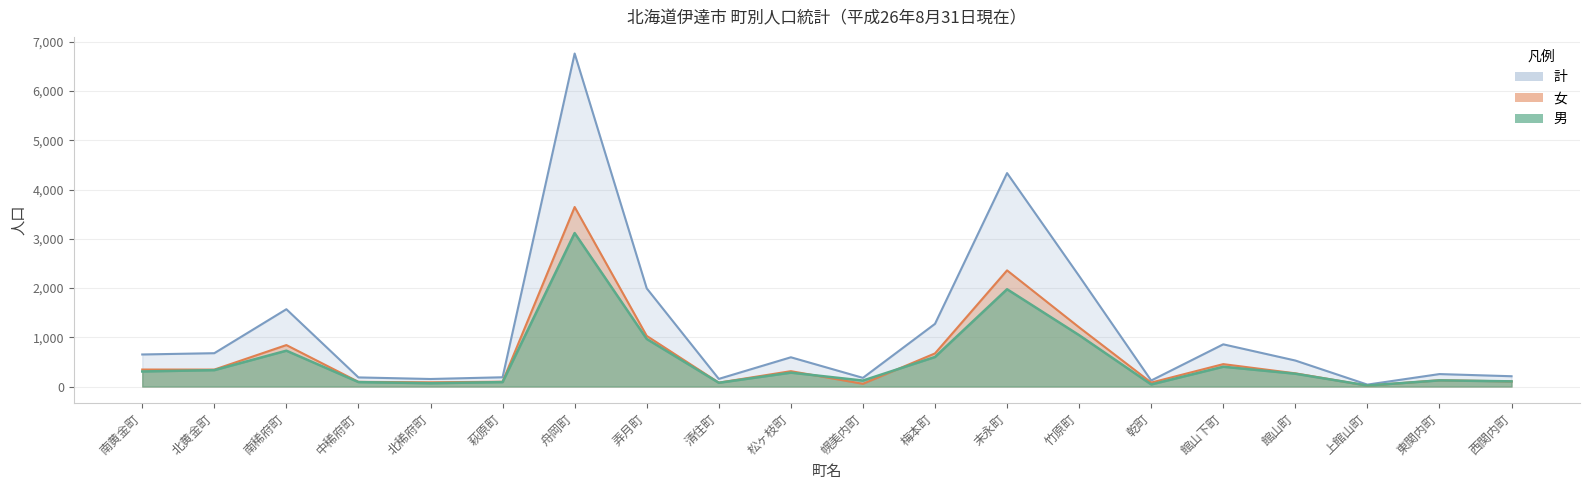

Reading left to right, extract all data points from this chart.

女: 345	344	842	95	86	98	3646	1028	79	312	55	673	2359	1202	80	455	268	18	128	104
男: 306	333	728	90	67	90	3117	966	76	282	121	600	1976	1043	42	402	260	21	125	105
計: 651	677	1570	185	153	188	6763	1994	155	594	176	1273	4335	2245	122	857	528	39	253	209